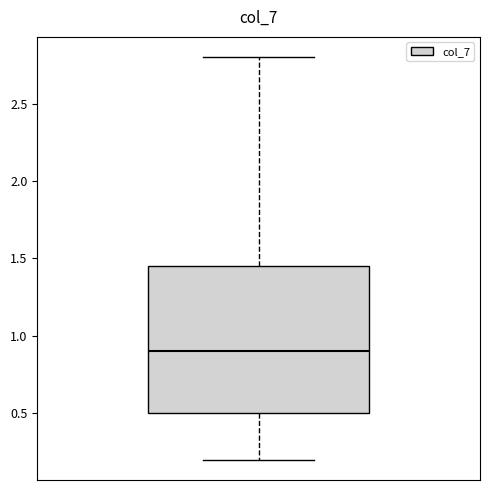

Transcribe this box plot: give where the median line is, the range the box spans, and where the two whiskers end, as read against the y-axis. The values are not printed on the chart, so give them approximately, as read against the axis.

median 0.90, box 0.50 to 1.45, whiskers 0.20 to 2.80